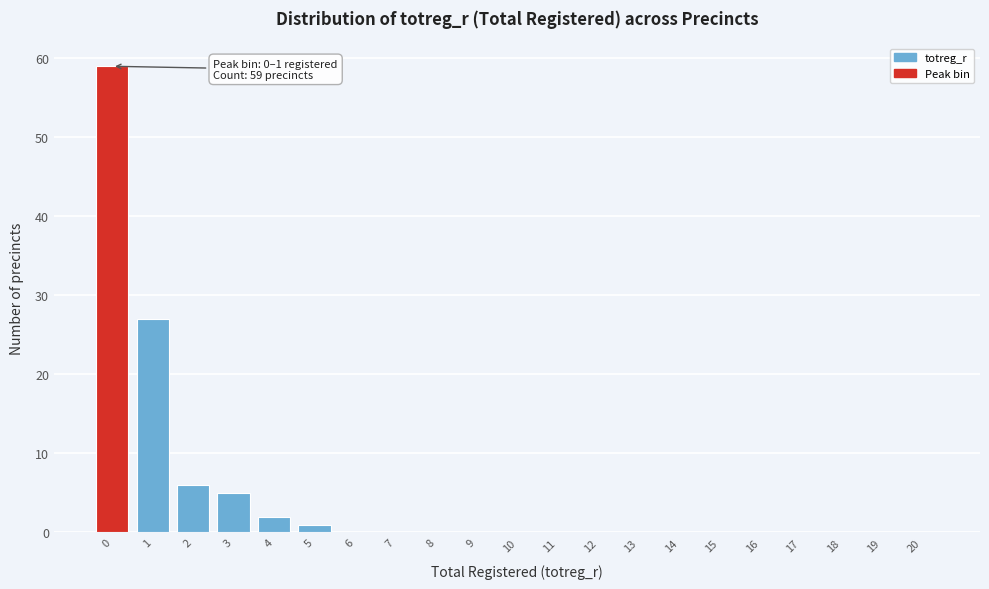

Reading left to right, what are all the values shown in this chart?

0=59	1=27	2=6	3=5	4=2	5=1	6=0	7=0	8=0	9=0	10=0	11=0	12=0	13=0	14=0	15=0	16=0	17=0	18=0	19=0	20=0